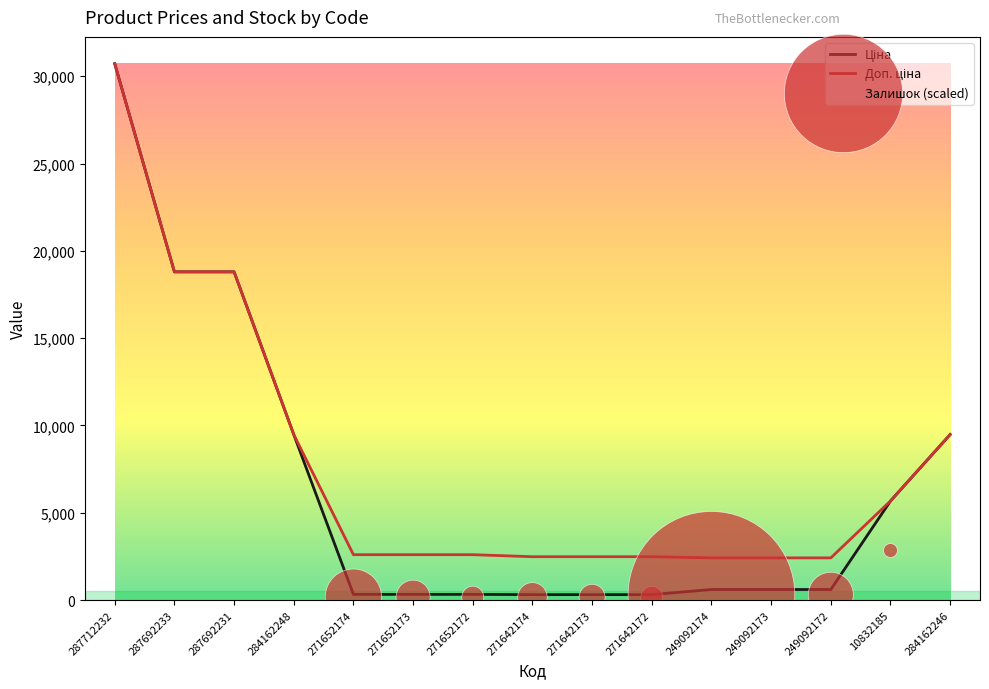

Which series reaches the maximum Y coordinate?

Ціна